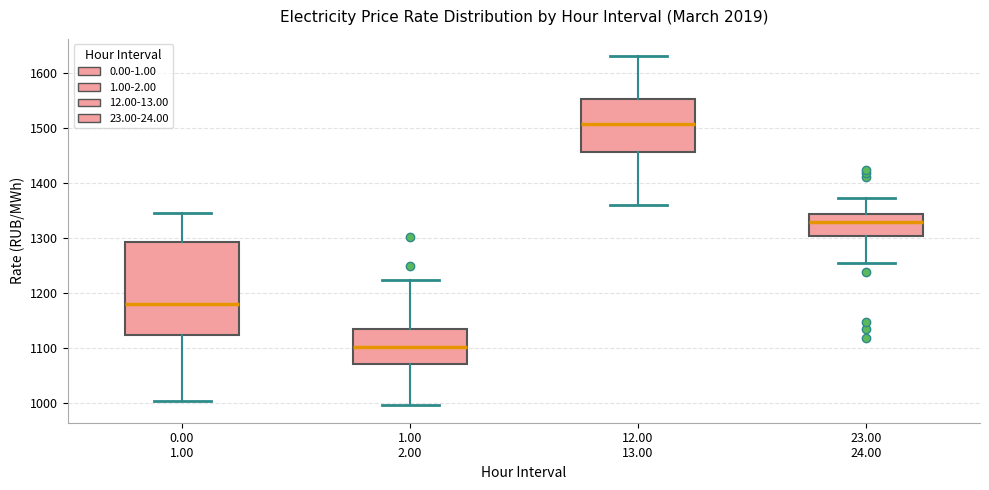

Reading left to right, read every box against the y-axis: the position of its median line, the range the box covers, and the ends of its whiskers. The values are not printed on the chart, so give them approximately, as read against the axis.

0.00 1.00: median 1180, box 1120 to 1290, whiskers 1000 to 1340
1.00 2.00: median 1100, box 1070 to 1130, whiskers 1000 to 1220
12.00 13.00: median 1510, box 1460 to 1550, whiskers 1360 to 1630
23.00 24.00: median 1330, box 1300 to 1340, whiskers 1250 to 1370